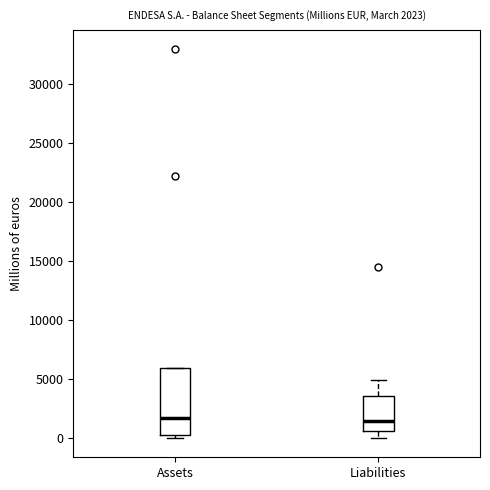

Comparing the boxes themselves (not the whiskers), which one is the tallest?

Assets